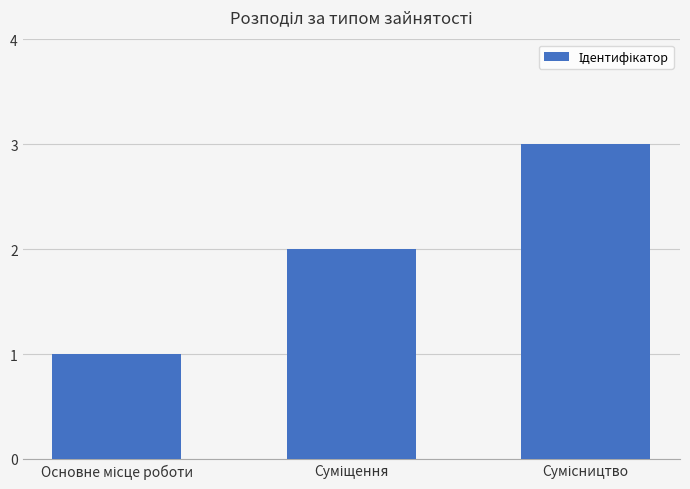

What is the greatest value displayed?

3